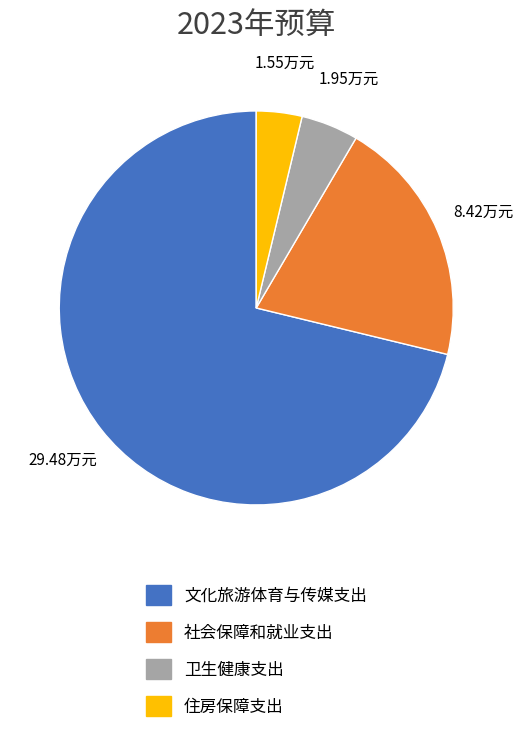

Between 卫生健康支出 and 文化旅游体育与传媒支出, which is larger?

文化旅游体育与传媒支出